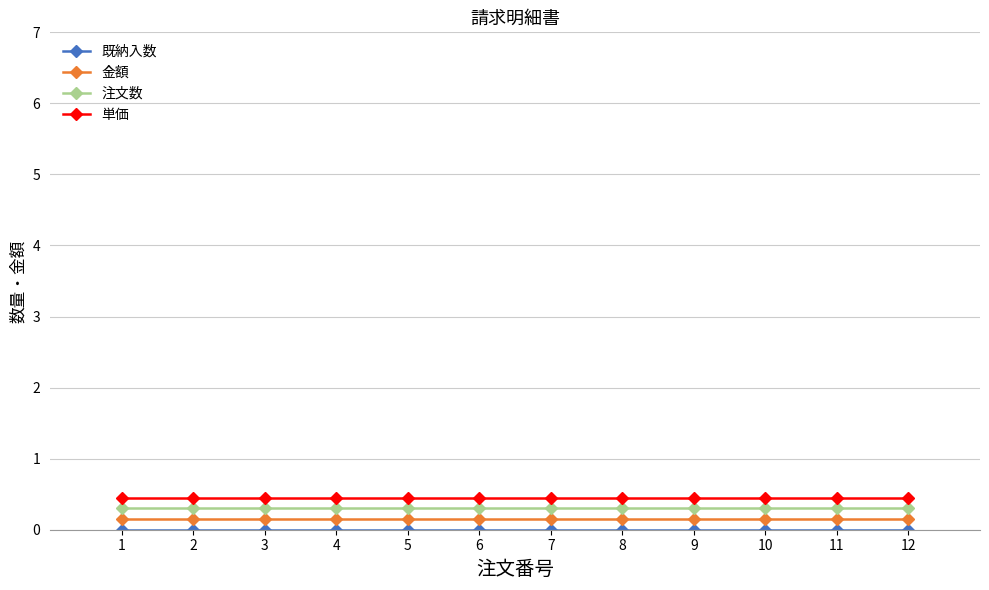

What is the average value of the 注文数 series?

0.3